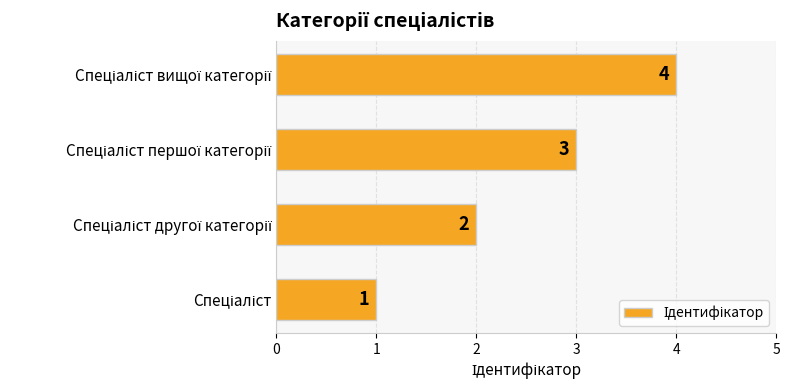

How many values are between 2 and 4?

3